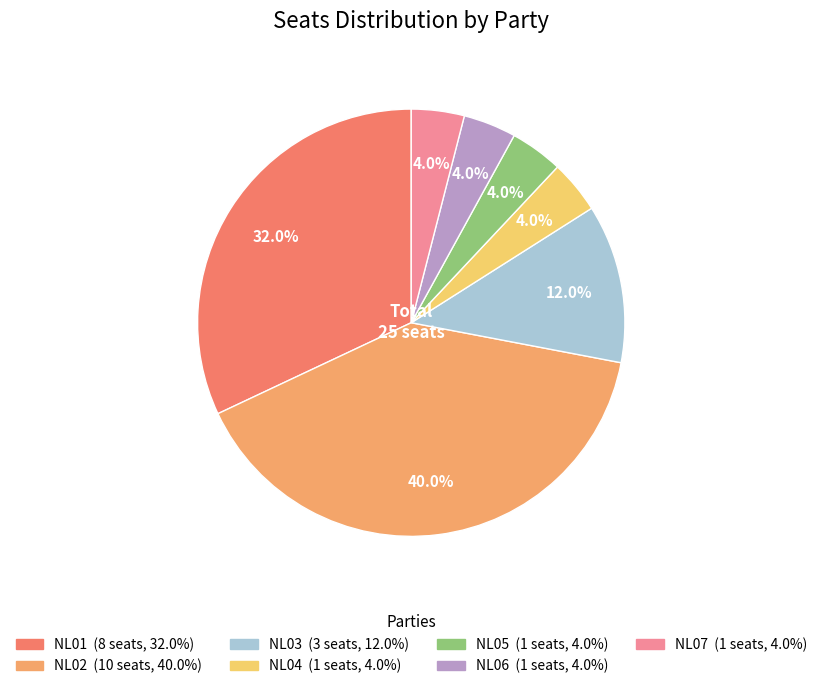

What percentage is NOT represented by NL04?

96.0%